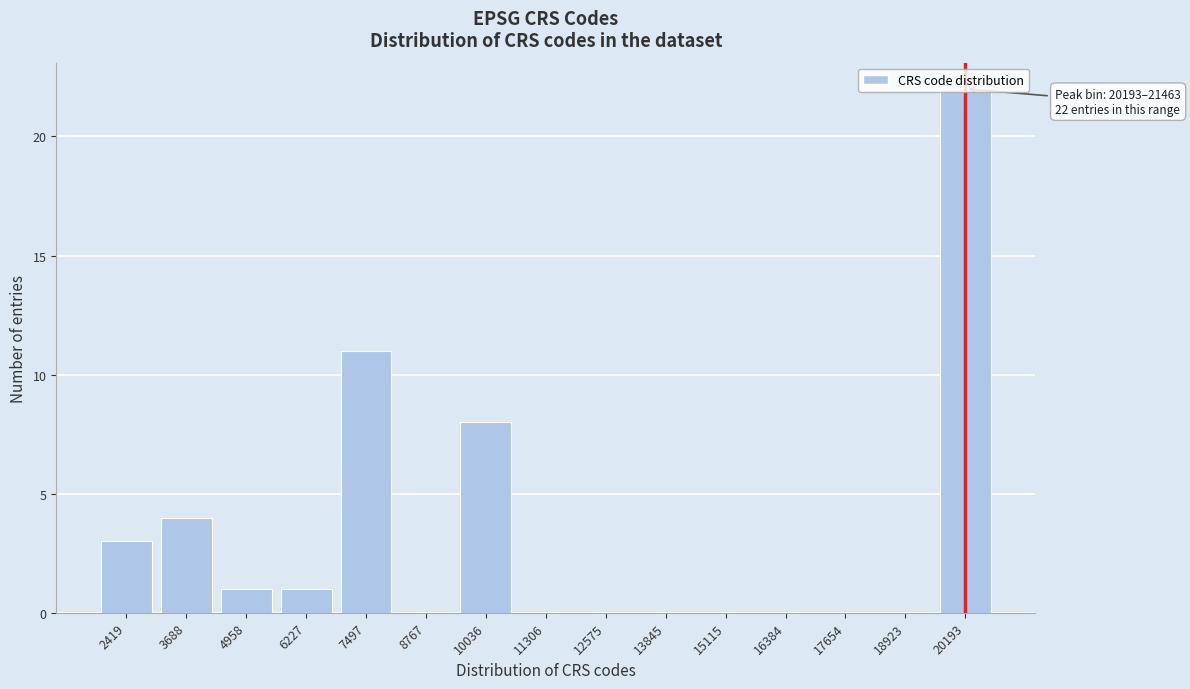

What is the greatest value displayed?

22